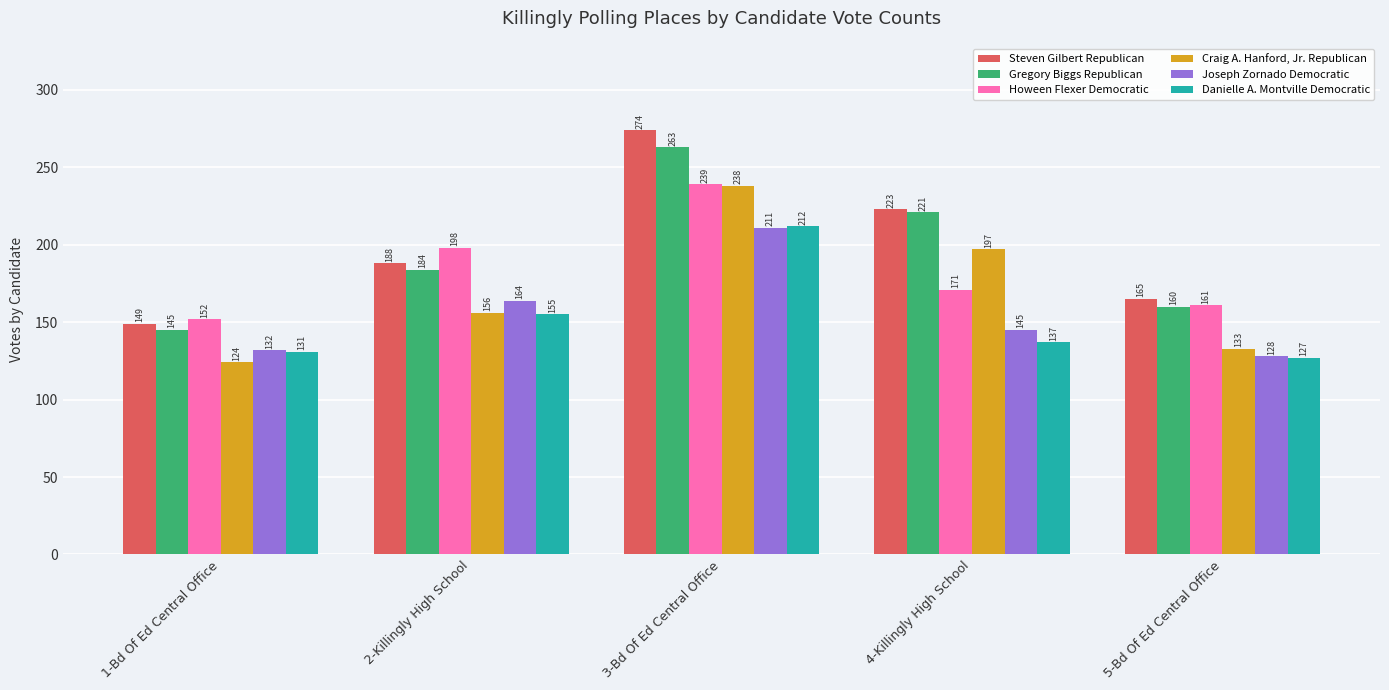

Are the bars grouped side by side (vs. stacked)?

Yes